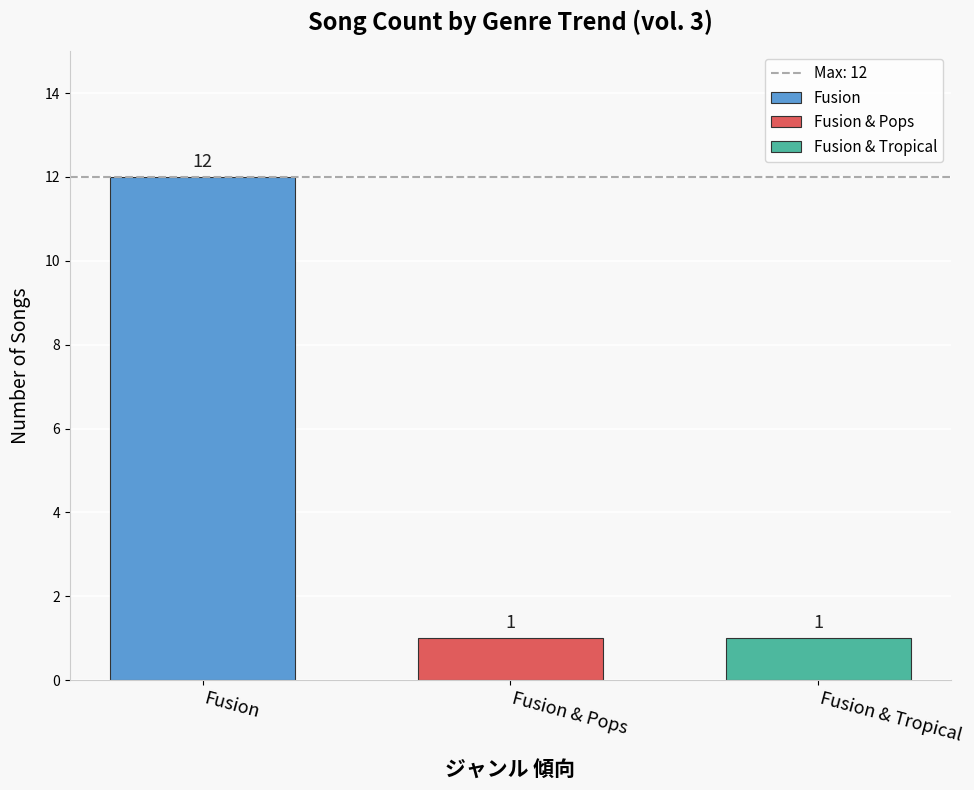

What is the spread (max minus min) of values at Fusion & Pops?

11